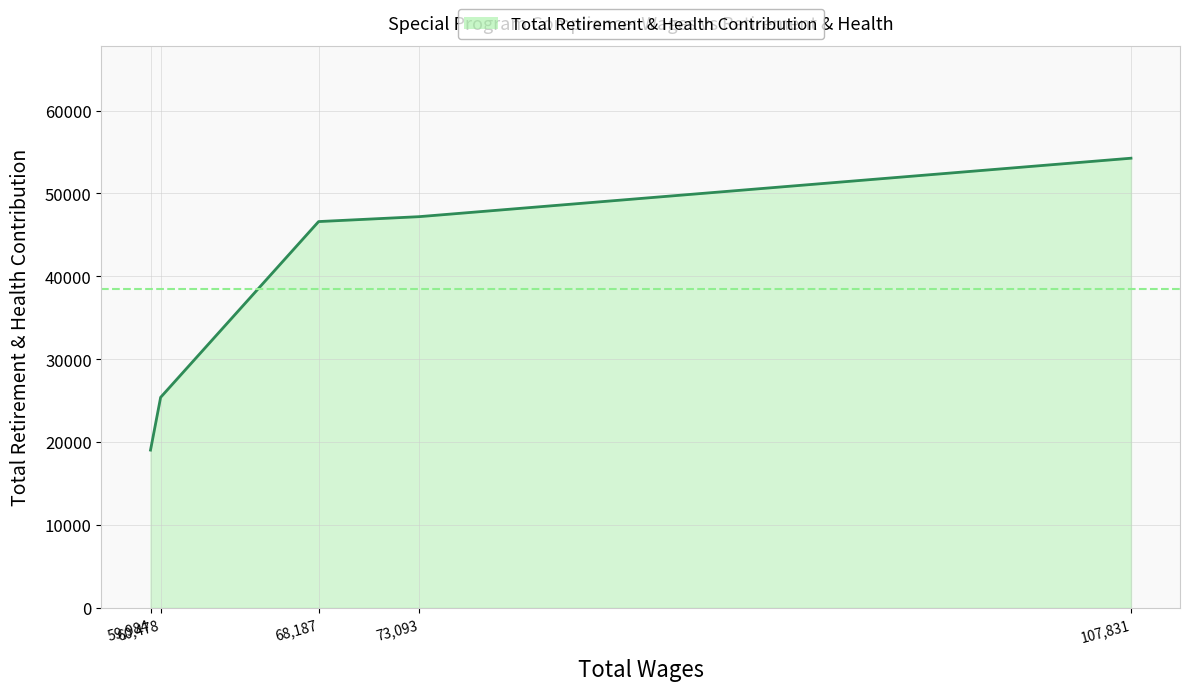

Reading right to left, list all the values displayed in this chart.

54251	47199	46607	25402	19037